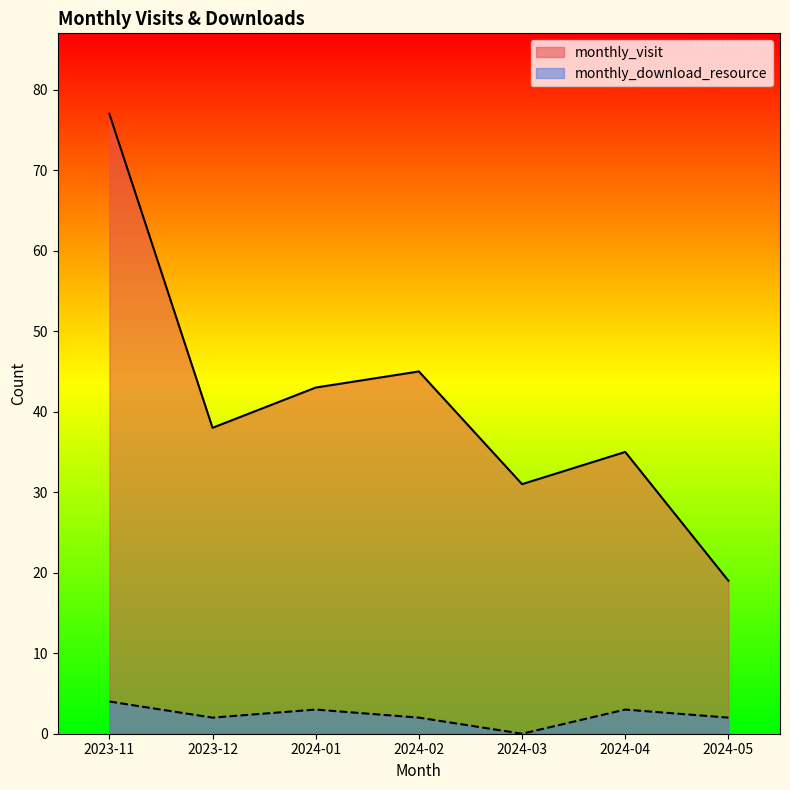

How many series are shown in this chart?

2